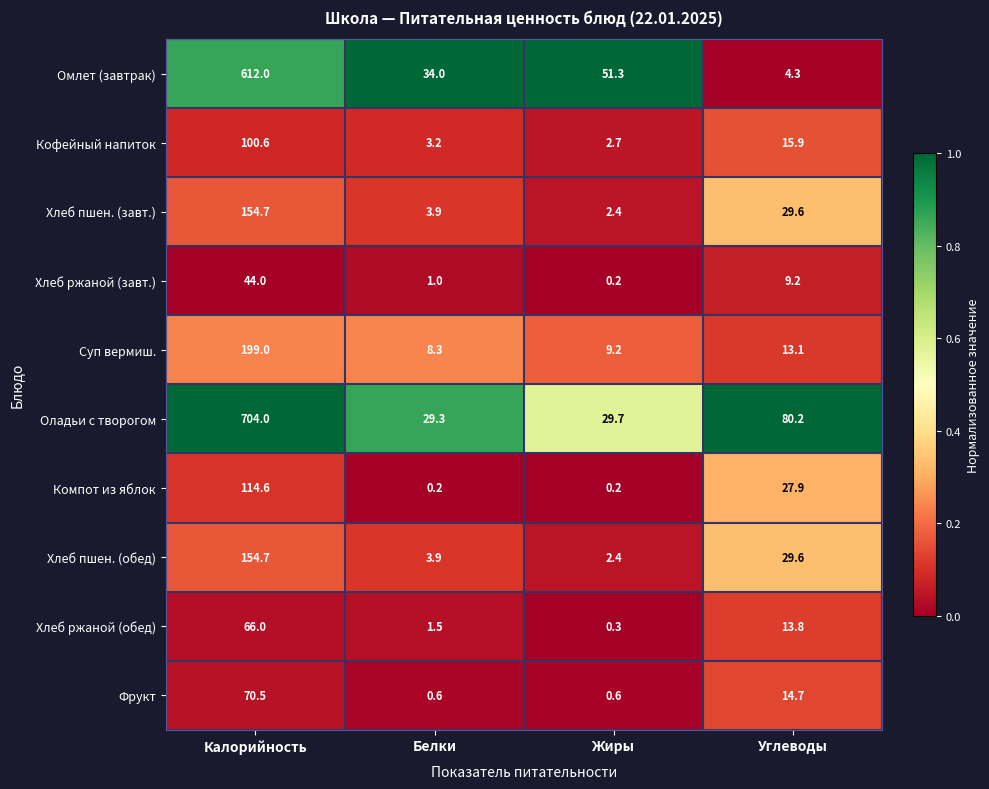

True or false: Суп вермиш. has a value of 13.1 at Углеводы.

True